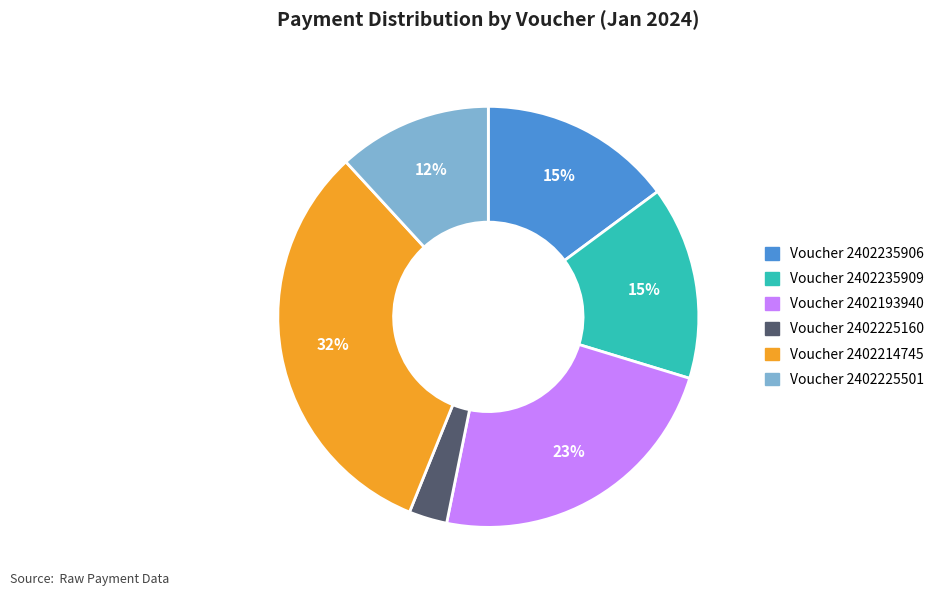

To the nearest percent, what is the average slice percentage?

17%